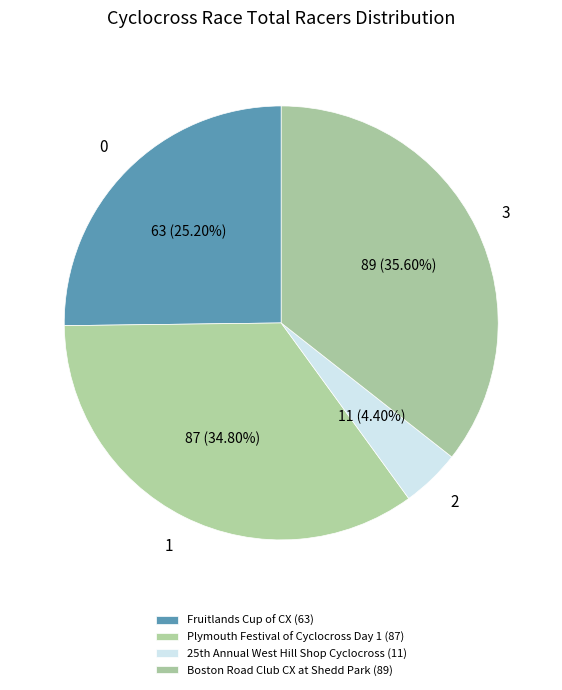

Is there a majority slice in this chart?

No